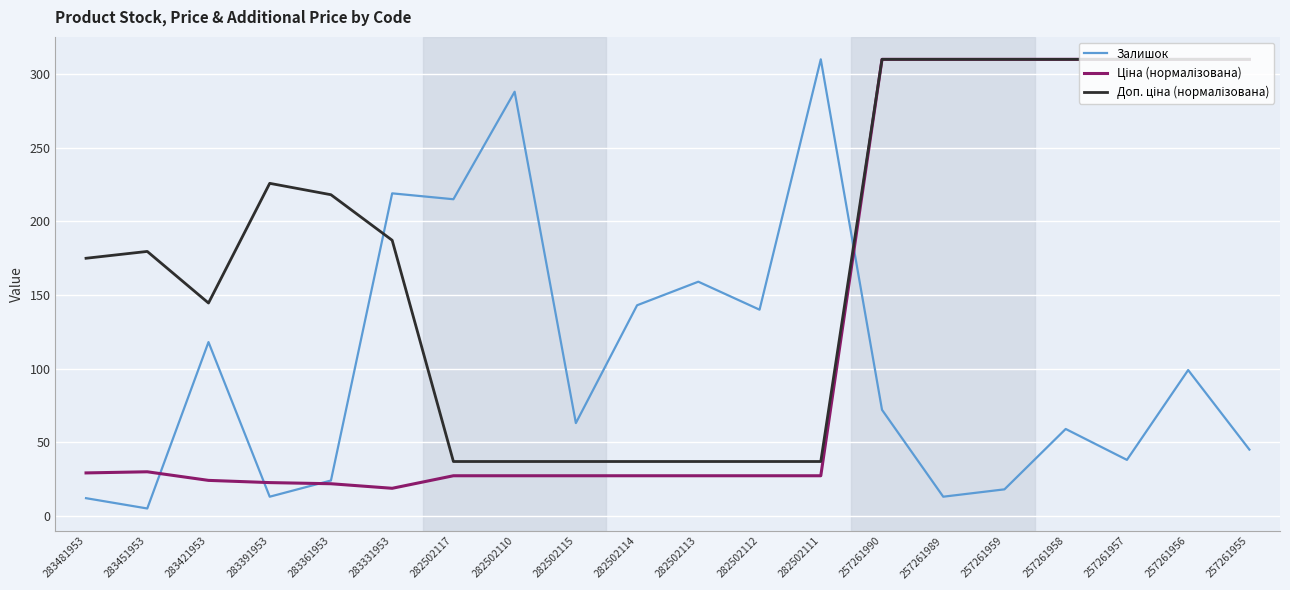

What is the greatest value displayed?

310.0